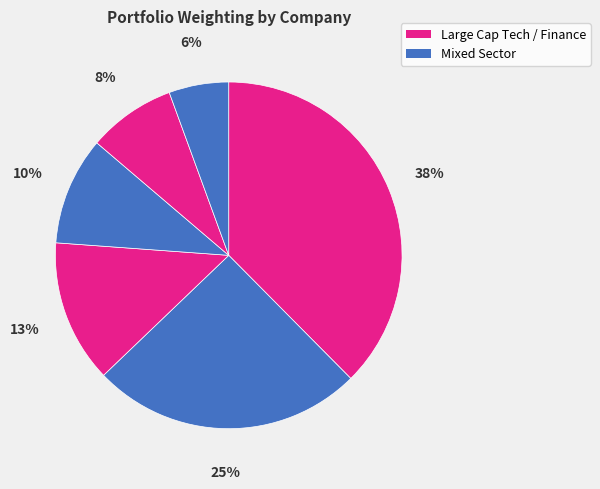

Count the number of slices in the pie.

6